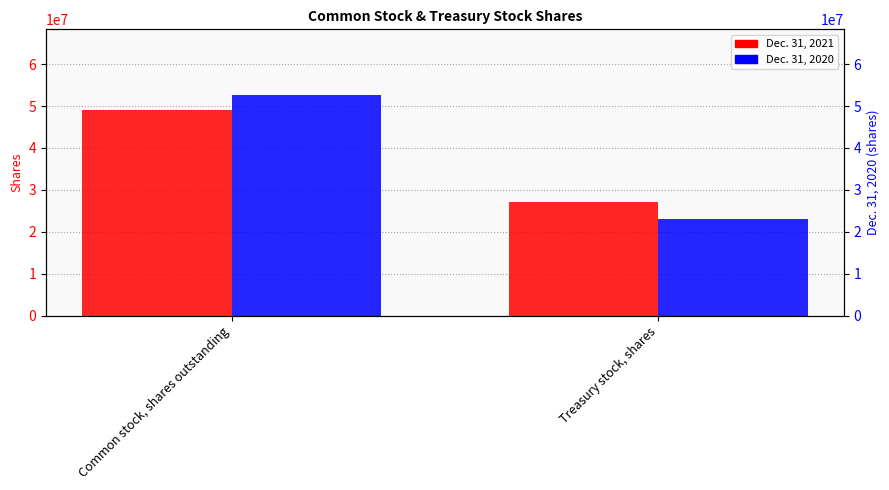

What position from the left is Treasury stock, shares?

2